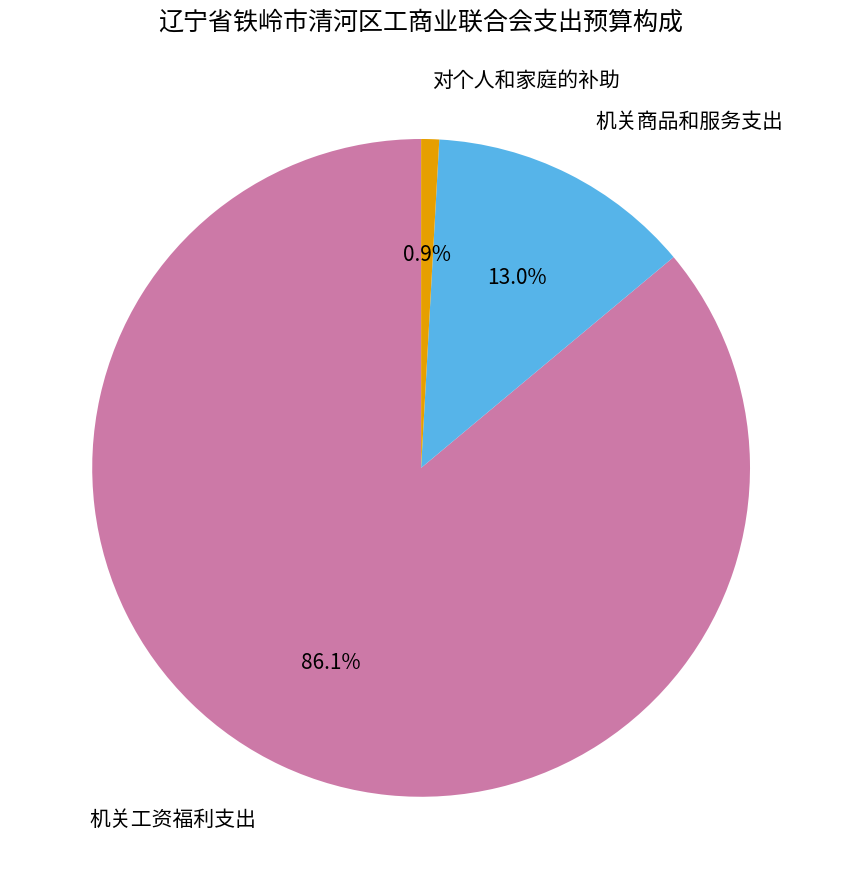

Is there any slice that represents more than half of the pie?

Yes